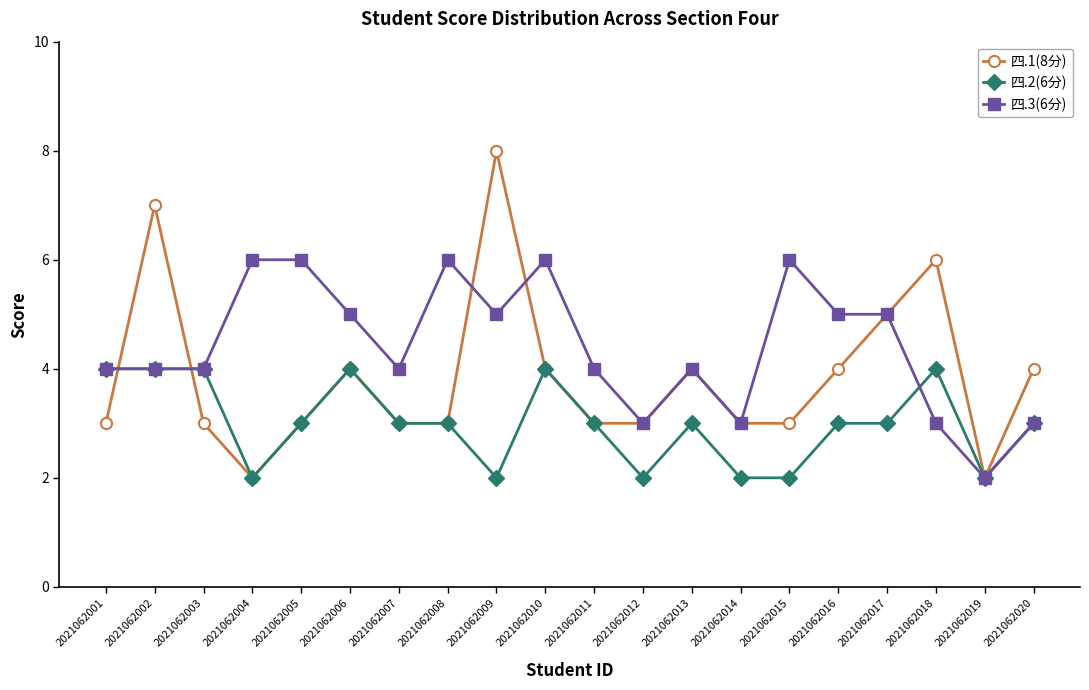

Which series has the largest total across all categories?

四.3(6分)